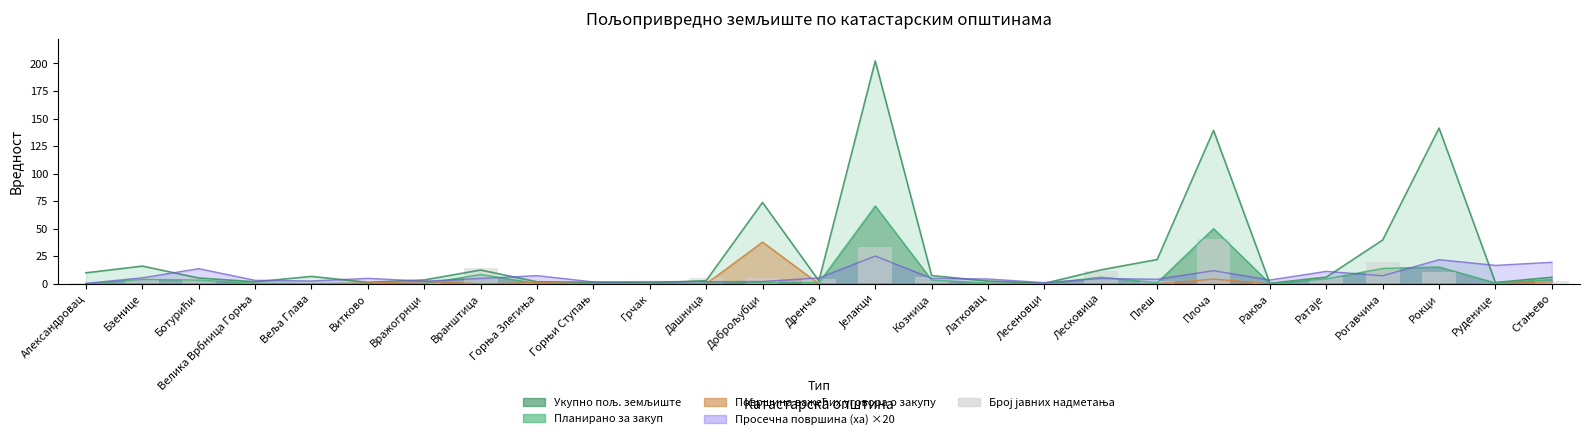

What is the label of the 21st bar from the left?

Плоча